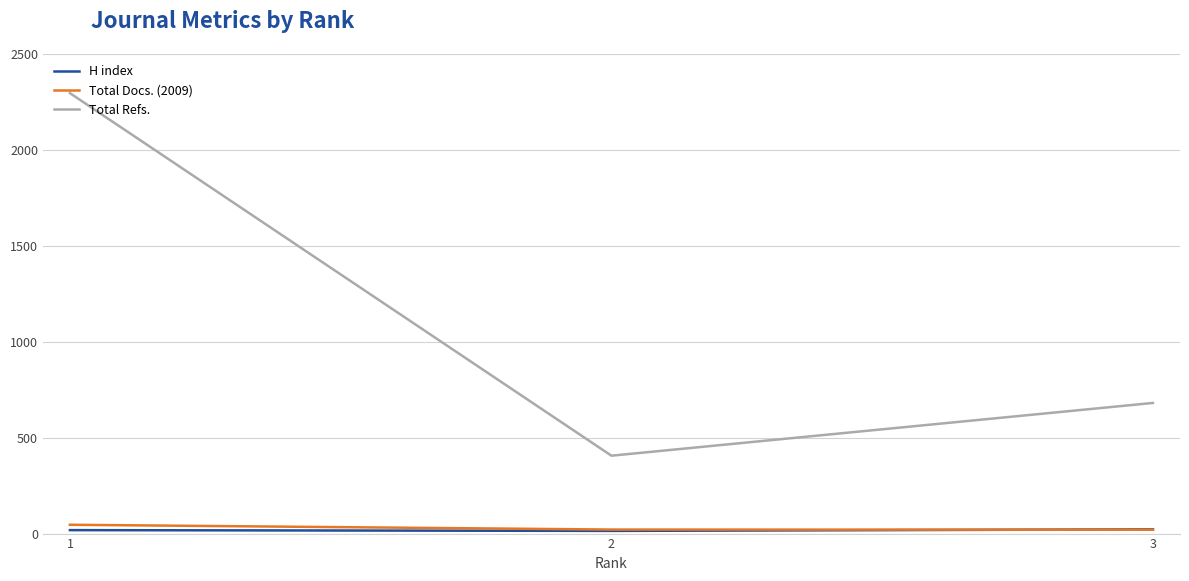

How many lines are shown in the chart?

3